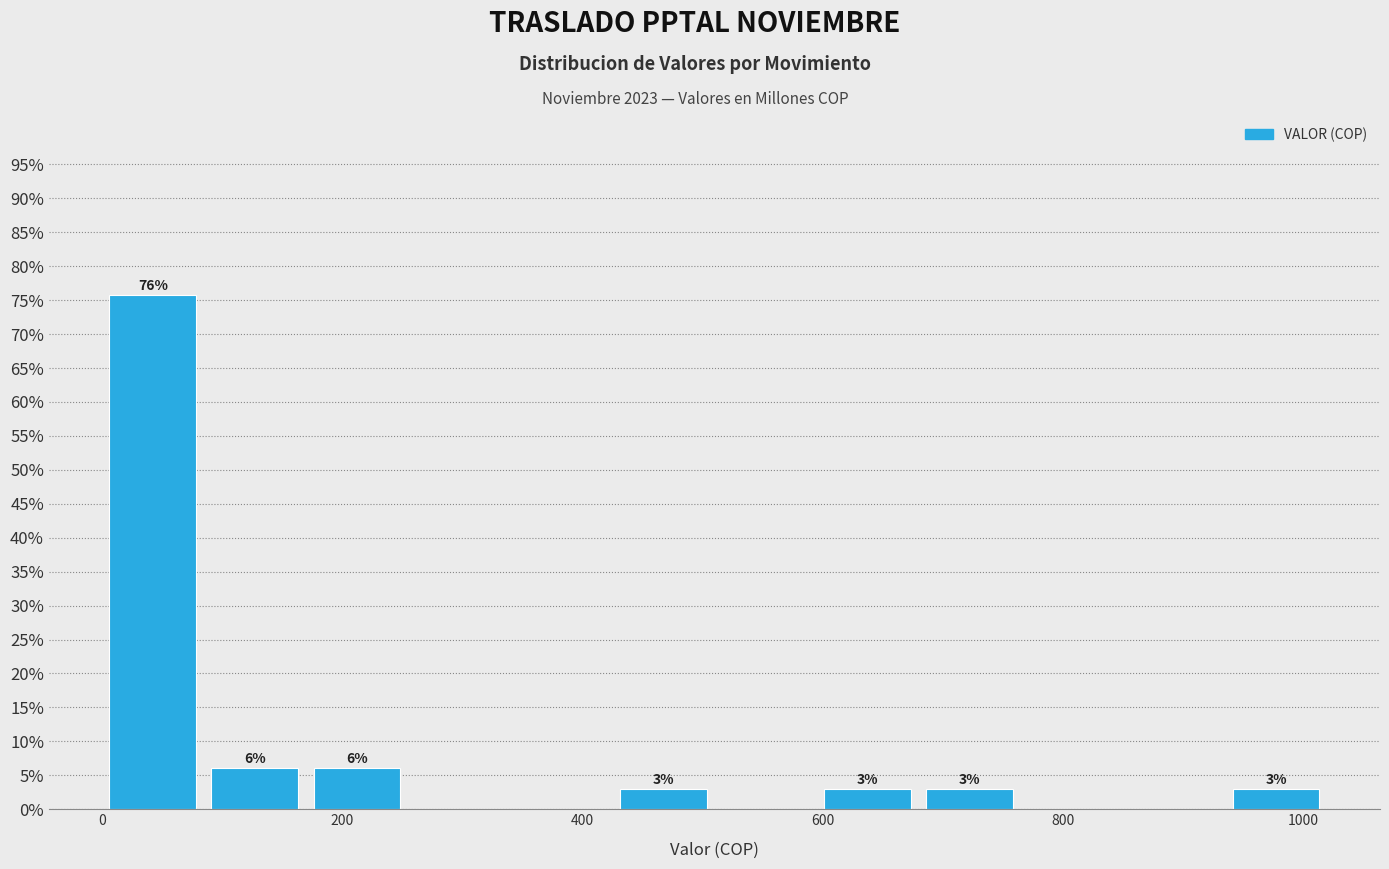

Over which range of the x-axis is the bar tallest?

0 to 80